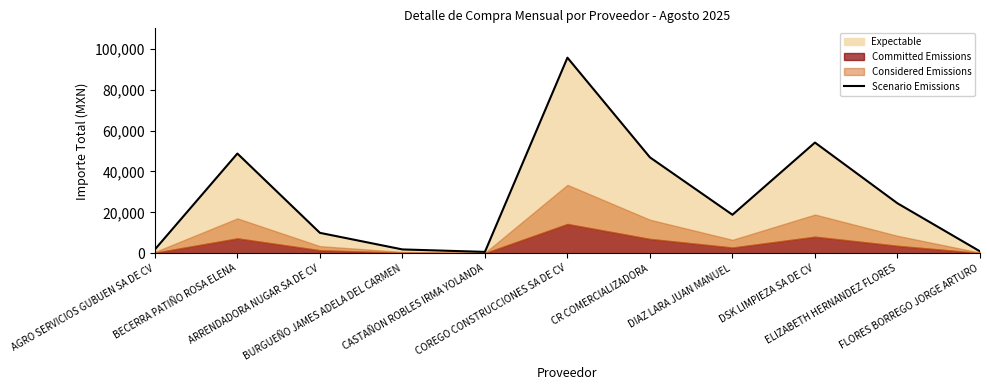

What is the difference between the second highest and minimum values?

53412.7